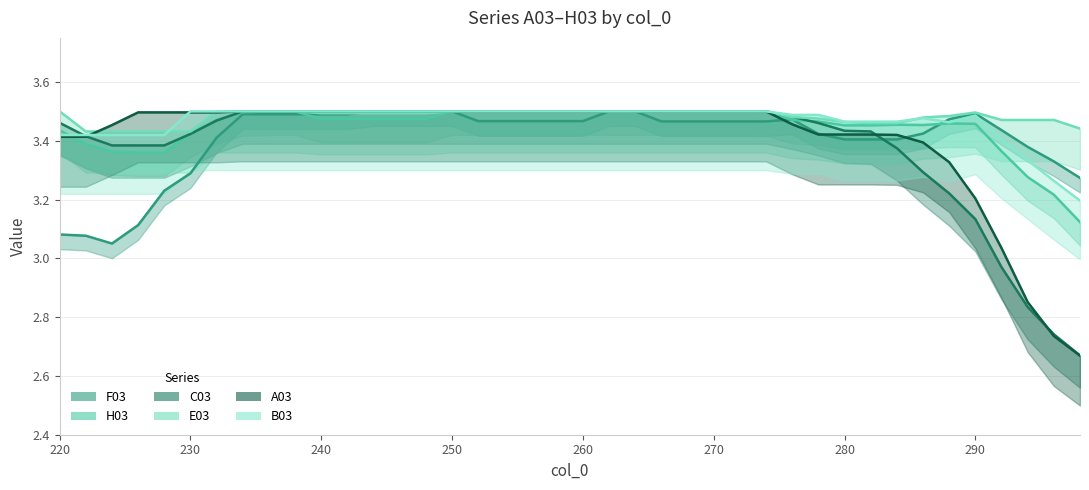

What is the difference between the second highest and minimum values in the H03 series?

0.5